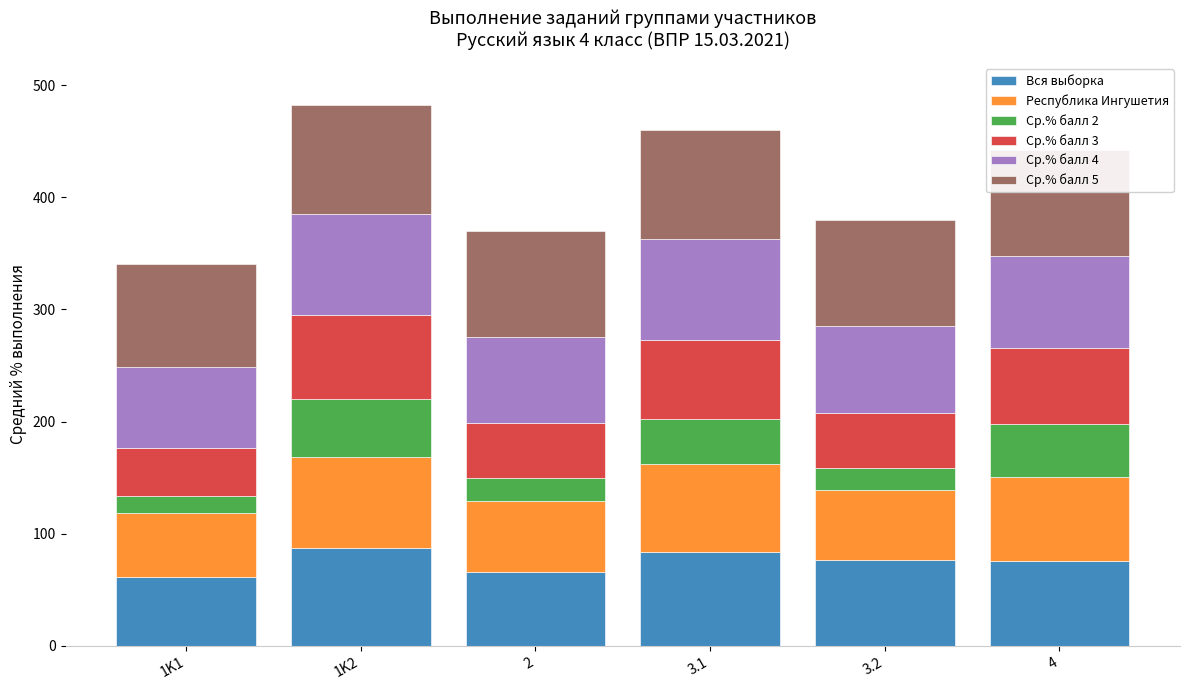

What is the sum of all Вся выборка values?

451.5